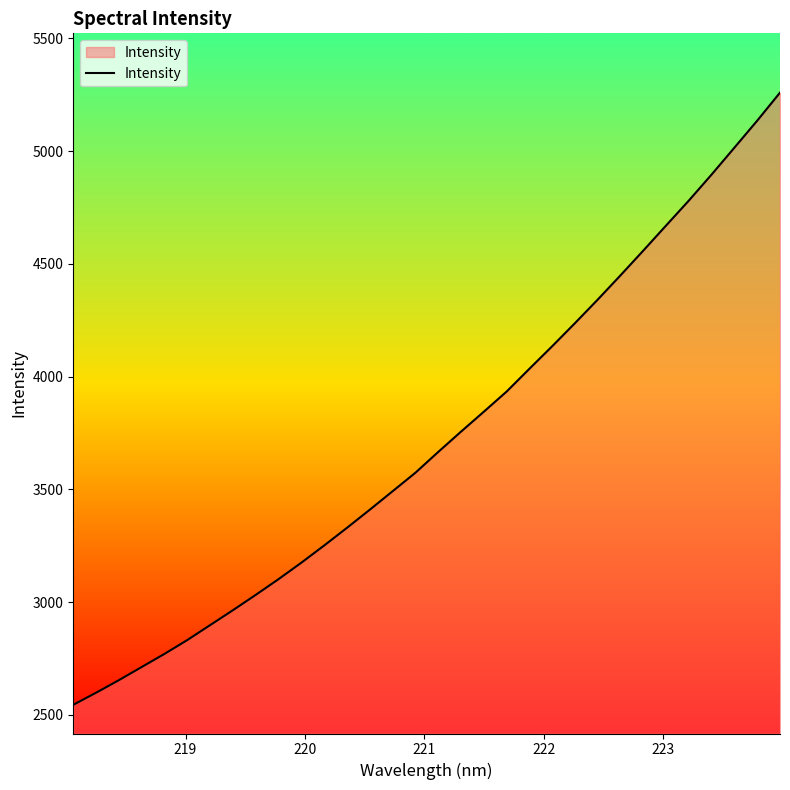

What is the difference between the maximum and minimum values?

2714.2